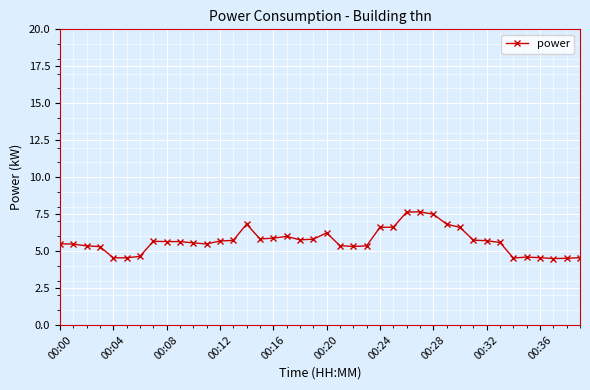

What is the sum of all values?

226.7